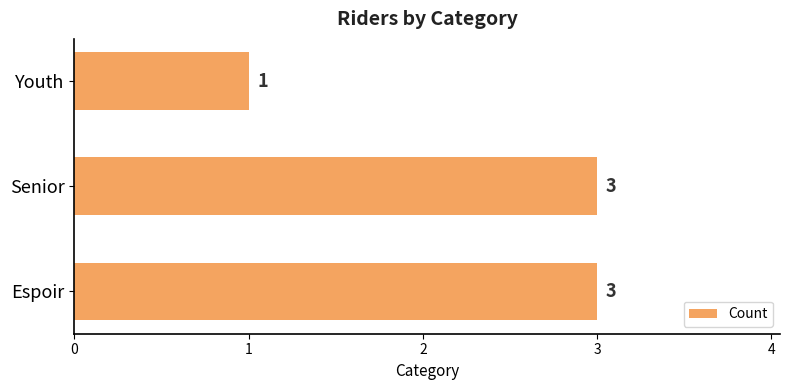

What is the difference between the maximum and minimum values?

2